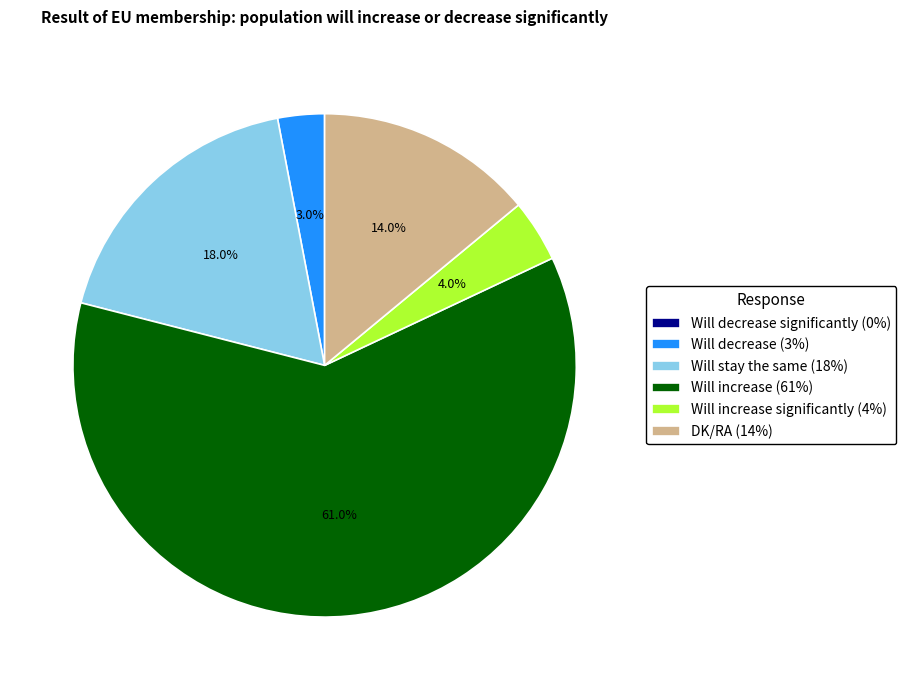

What is the ratio of the value at DK/RA (14%) to the value at Will increase significantly (4%)?

3.5